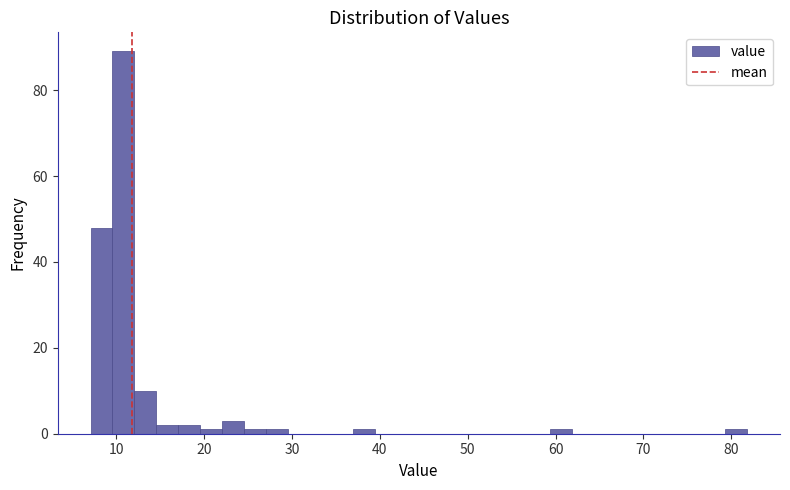

Around what value on the x-axis is the tallest bar? Give the approximate position of its centre, as read against the axis.

11